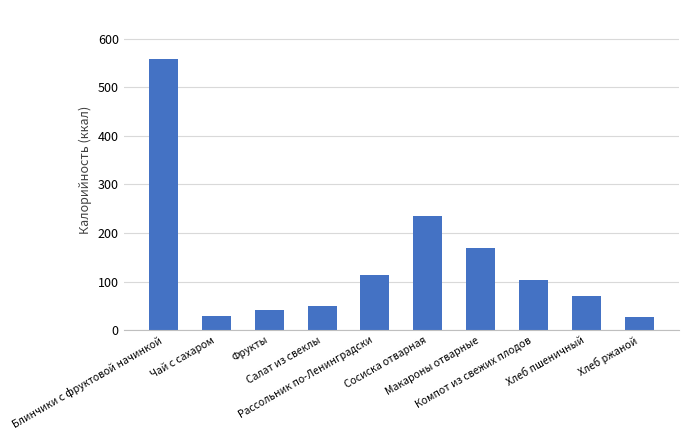

True or false: the data shows 42.3 at Фрукты.

True